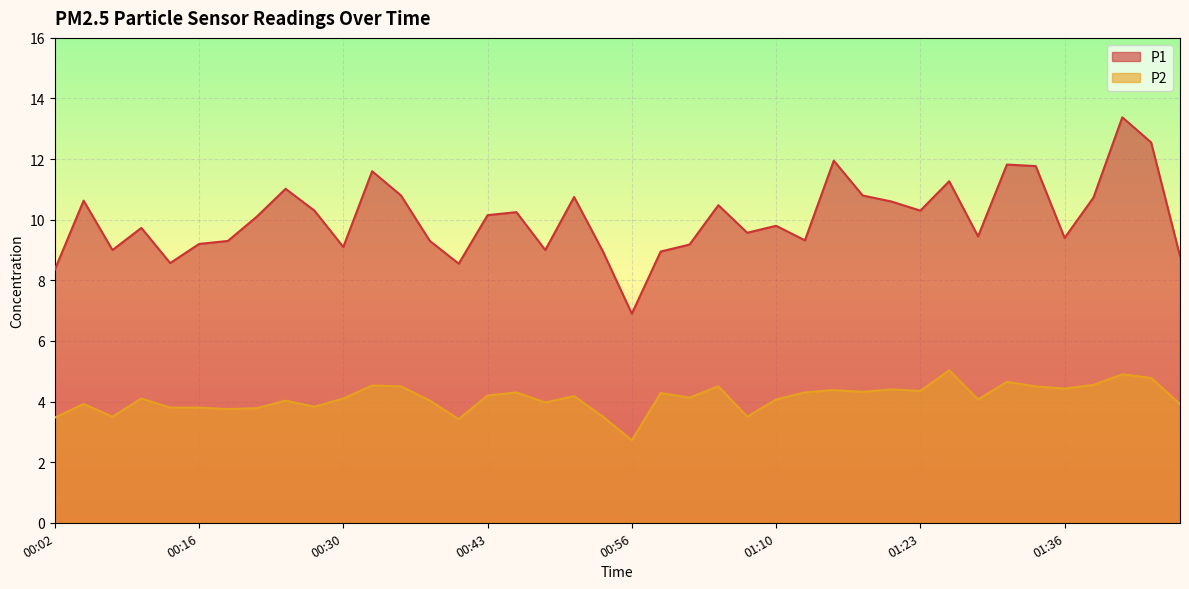

At which label does P2 first exceed 4?

00:11